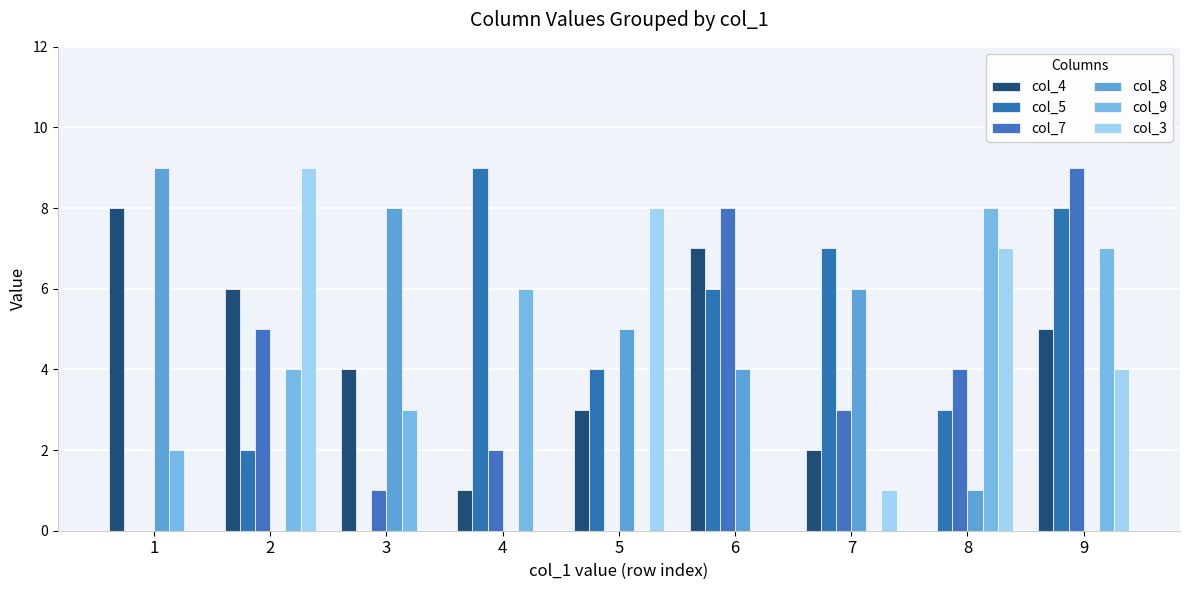

Which series has the largest total across all categories?

col_5